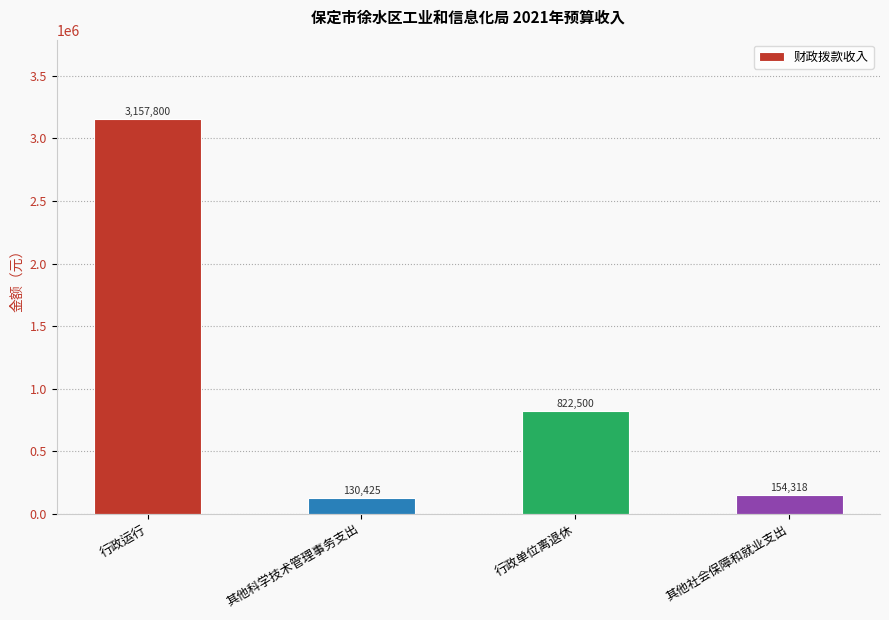

Count the number of categories in the chart.

4